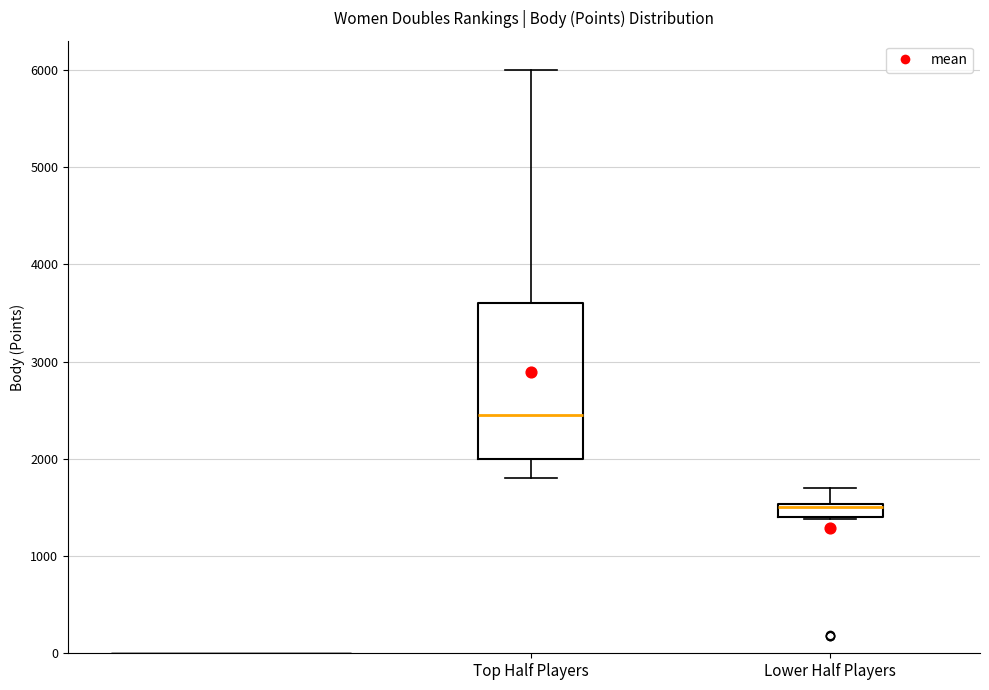

Where is the upper edge of the box for Lower Half Players on the y-axis? The values are not printed on the chart, so give them approximately, as read against the axis.

1500